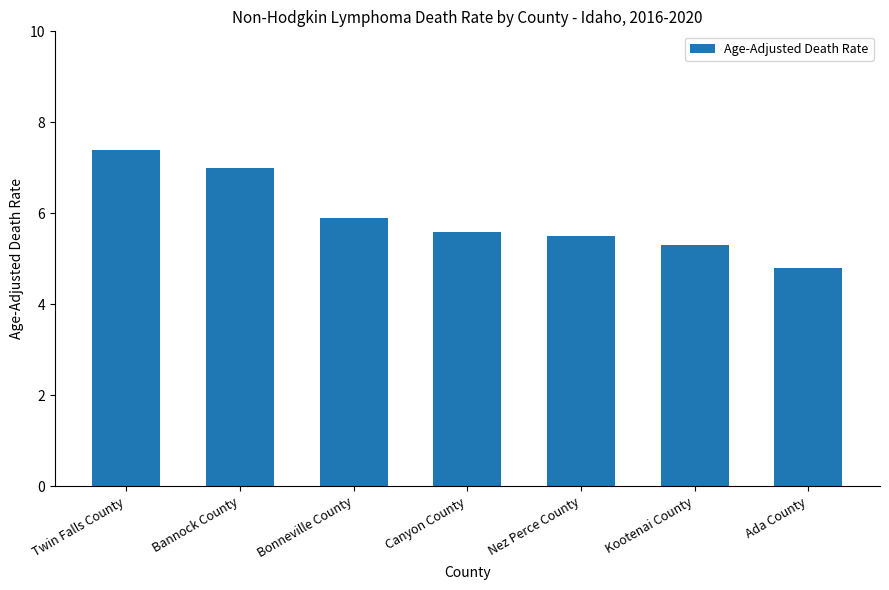

Reading left to right, list all the values displayed in this chart.

7.4	7.0	5.9	5.6	5.5	5.3	4.8